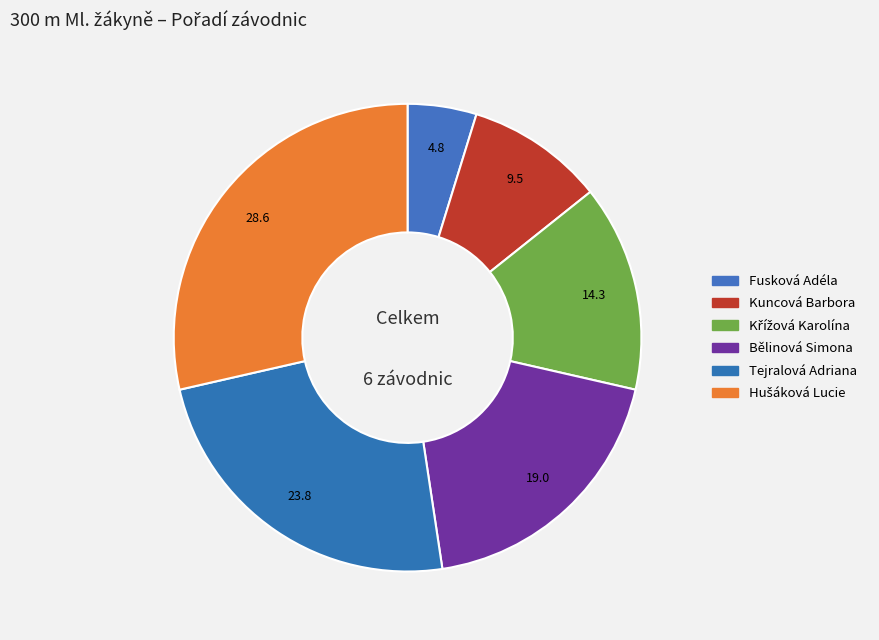

Rank the categories by value from highest to lowest.

Hušáková Lucie, Tejralová Adriana, Bělinová Simona, Křížová Karolína, Kuncová Barbora, Fusková Adéla